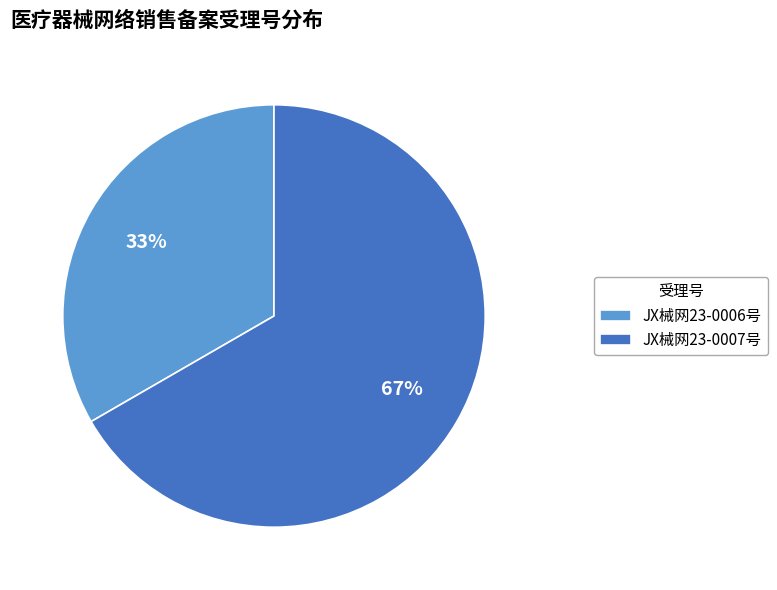

To the nearest percent, what is the combined percentage of JX械网23-0006号 and JX械网23-0007号?

100%